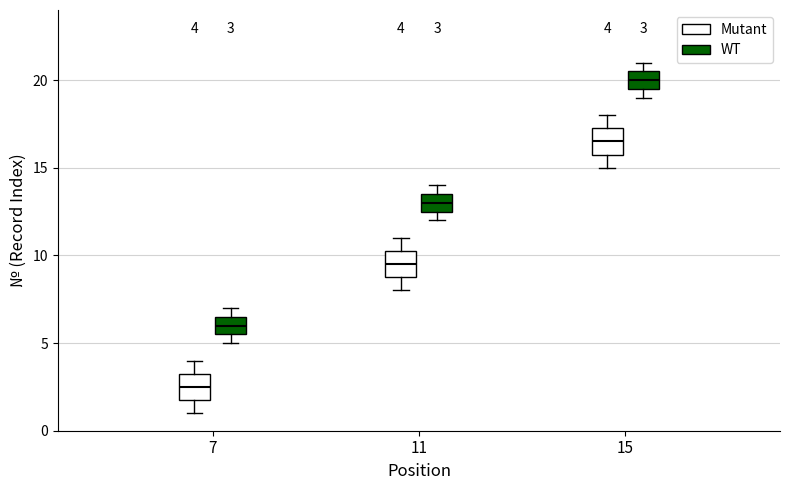

Which box has the highest median line?

15 (WT)